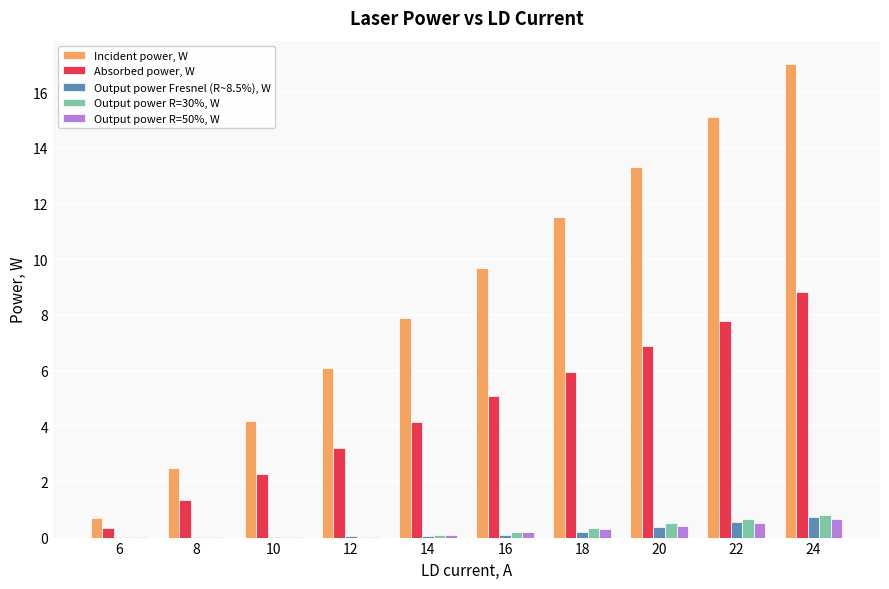

The value of Incident power, W at 16 is 9.7. True or false?

True